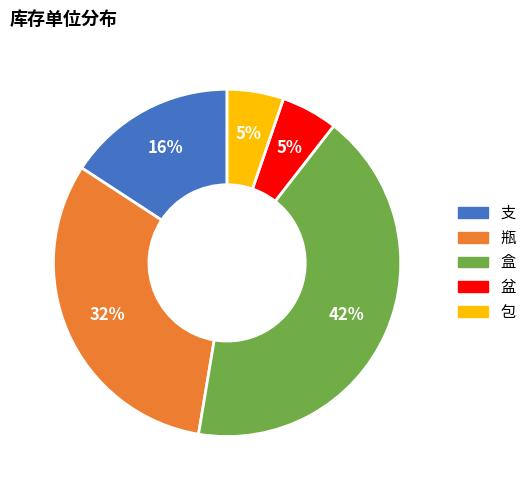

Does 瓶 represent more than half of the total?

No